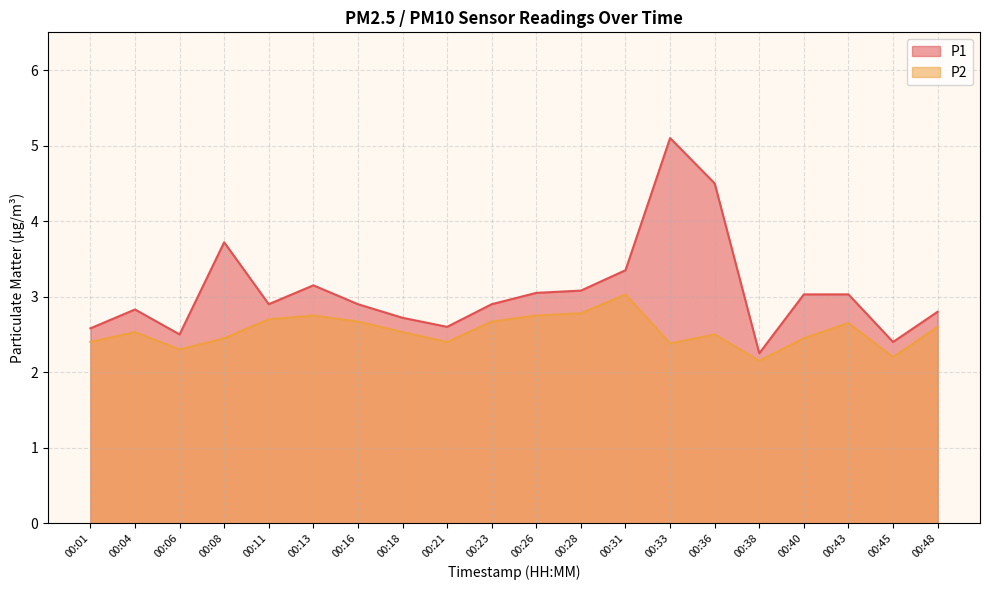

List the labels in order of P1 value, smallest first.

00:38, 00:45, 00:06, 00:01, 00:21, 00:18, 00:48, 00:04, 00:11, 00:16, 00:23, 00:40, 00:43, 00:26, 00:28, 00:13, 00:31, 00:08, 00:36, 00:33